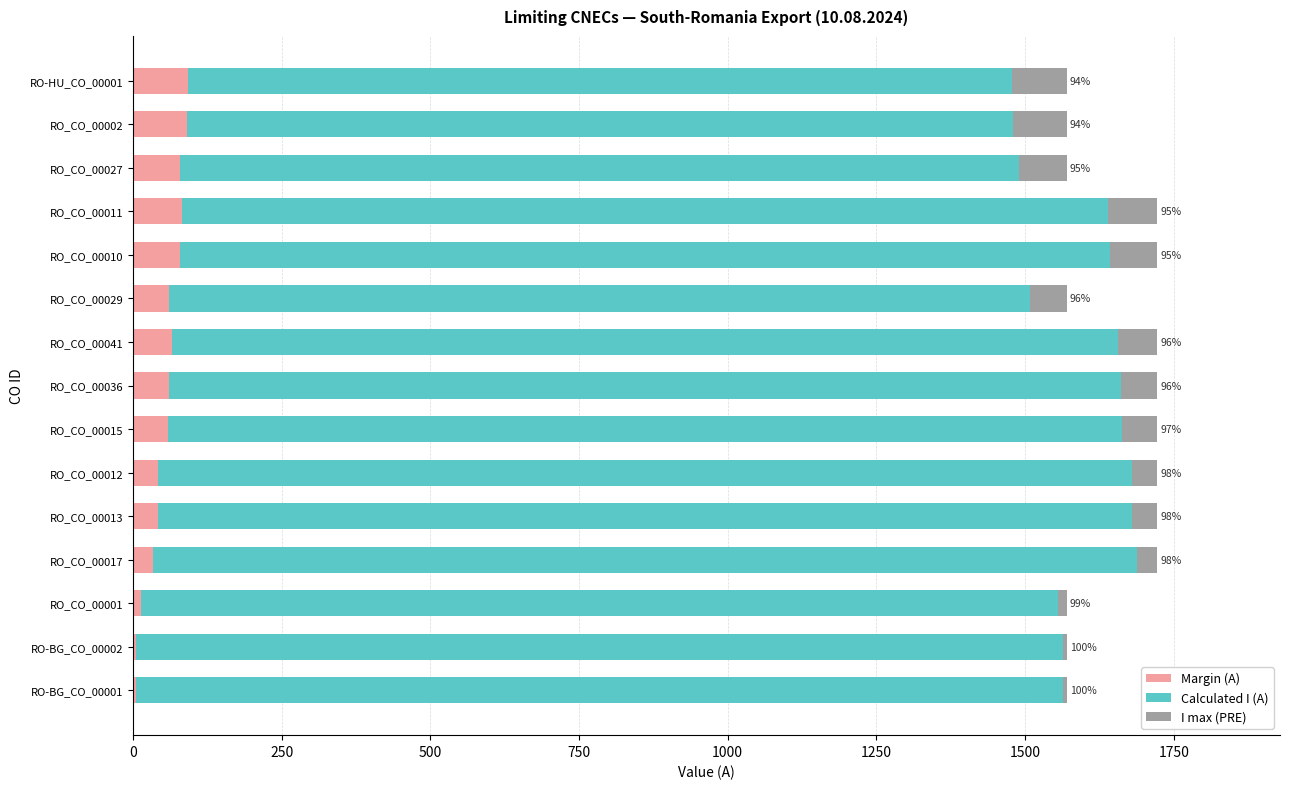

What is the highest value of the Margin (A) series?

92